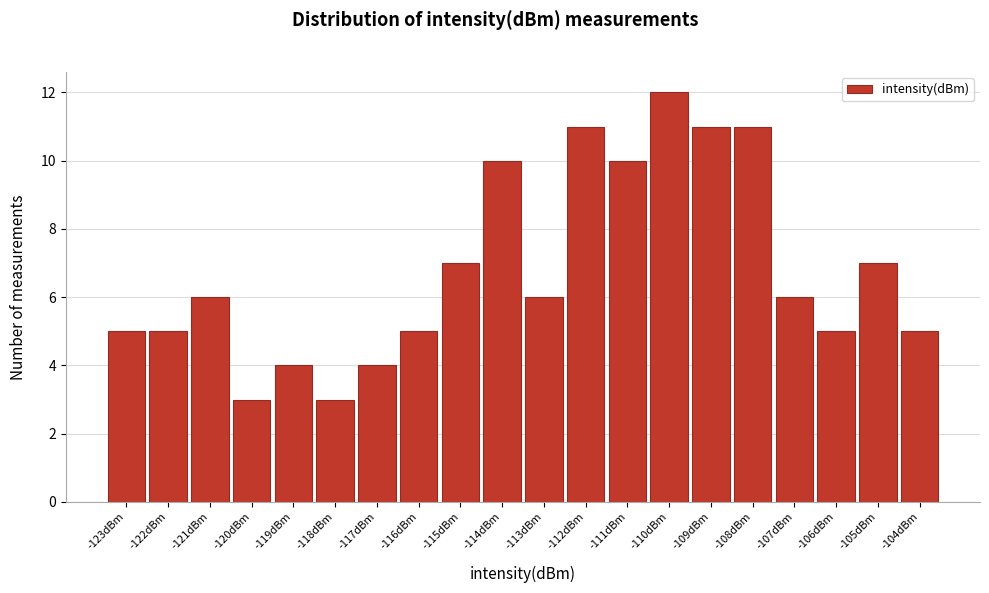

Reading left to right, what are all the values shown in this chart?

-123dBm=5	-122dBm=5	-121dBm=6	-120dBm=3	-119dBm=4	-118dBm=3	-117dBm=4	-116dBm=5	-115dBm=7	-114dBm=10	-113dBm=6	-112dBm=11	-111dBm=10	-110dBm=12	-109dBm=11	-108dBm=11	-107dBm=6	-106dBm=5	-105dBm=7	-104dBm=5